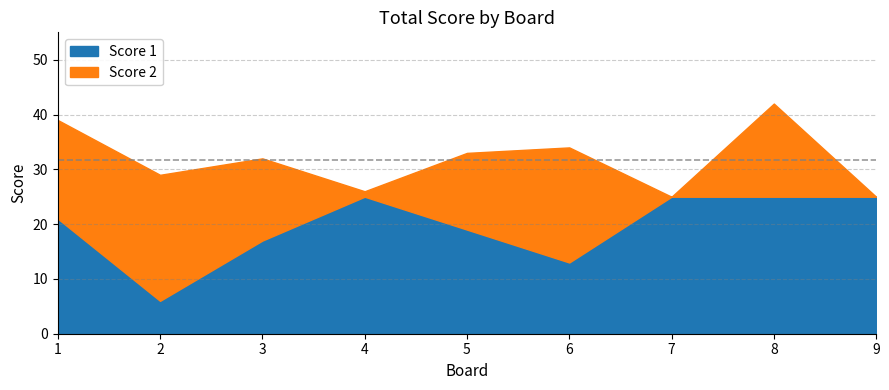

Which series has the largest total across all categories?

Score 1